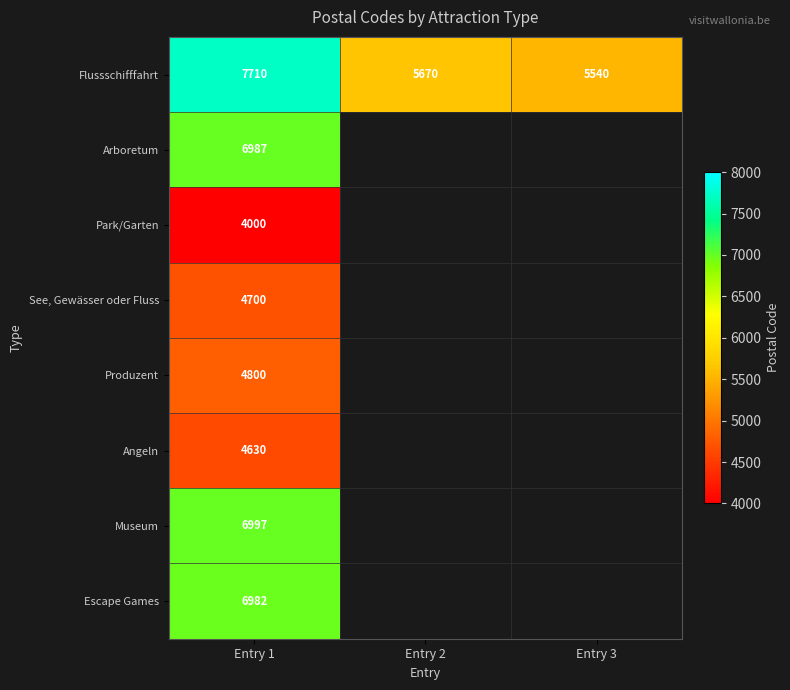

List the labels in order of Flussschifffahrt value, largest first.

Entry 1, Entry 2, Entry 3